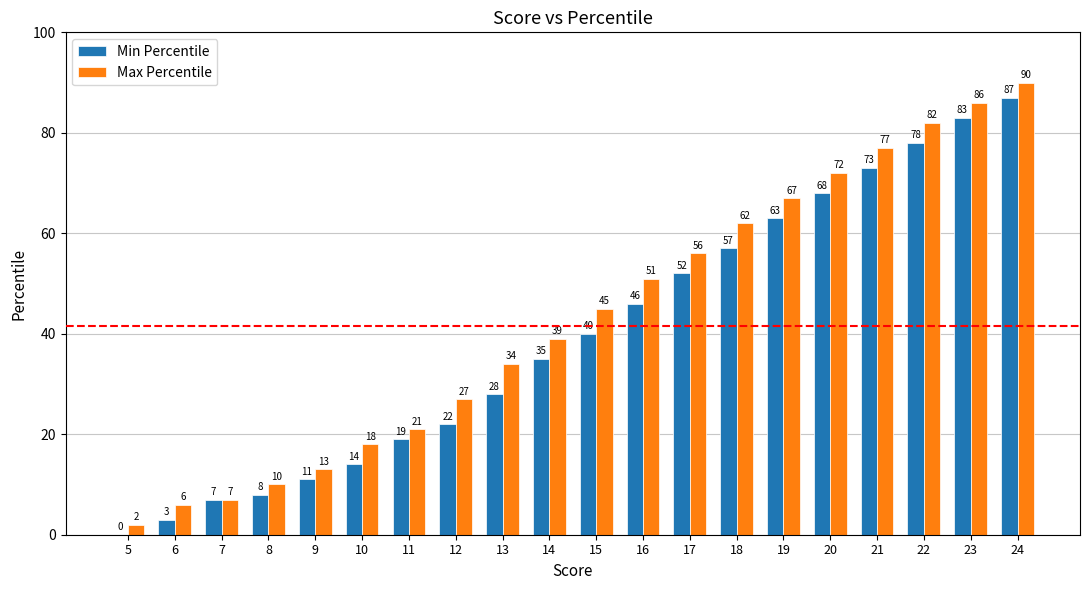

What are all the series names shown in the legend?

Min Percentile, Max Percentile